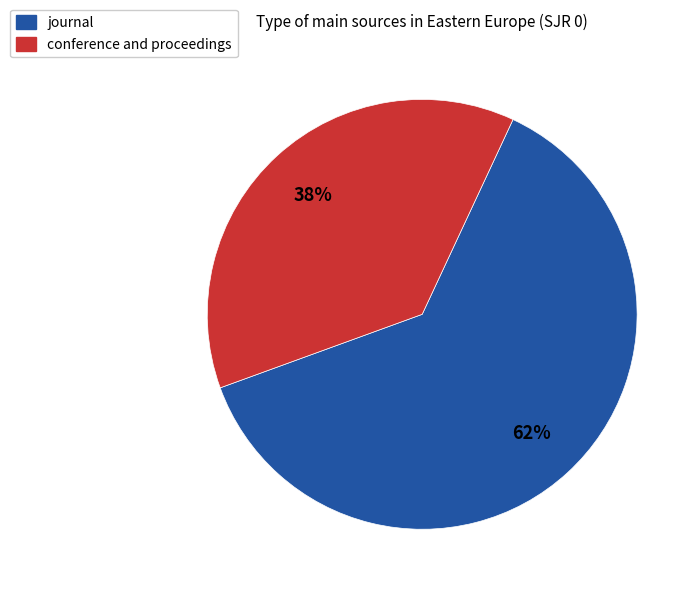

How many slices are in this pie chart?

2